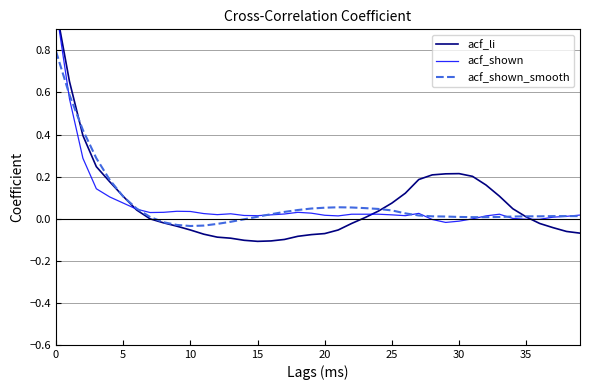

How many data points in acf_li are above 0?

20